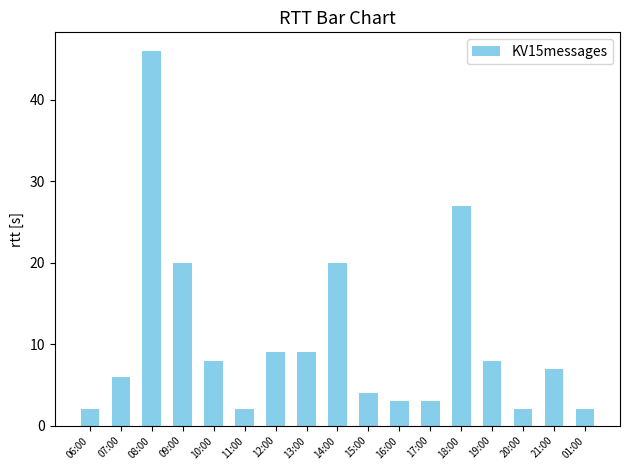

What value does the data have at 19:00, to the nearest 10?

10